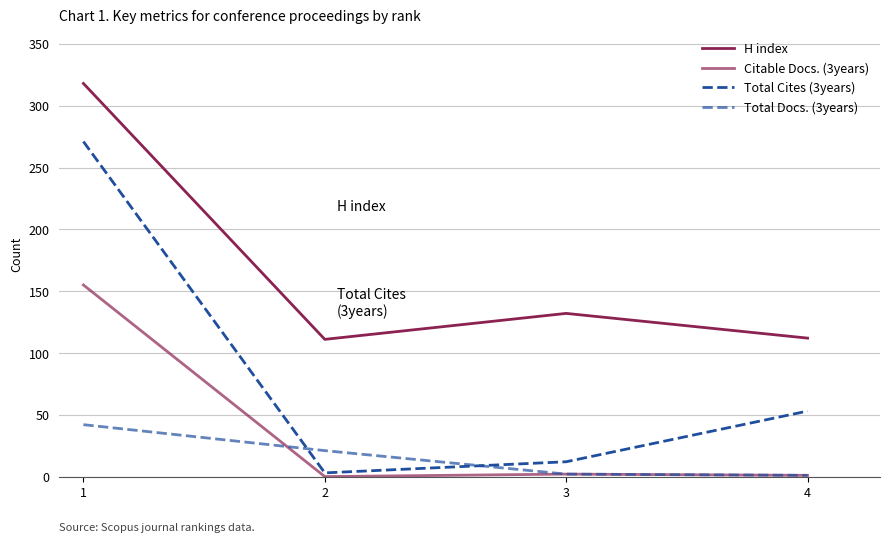

Is it true that Total Docs. (3years) equals 2 at 3?

True